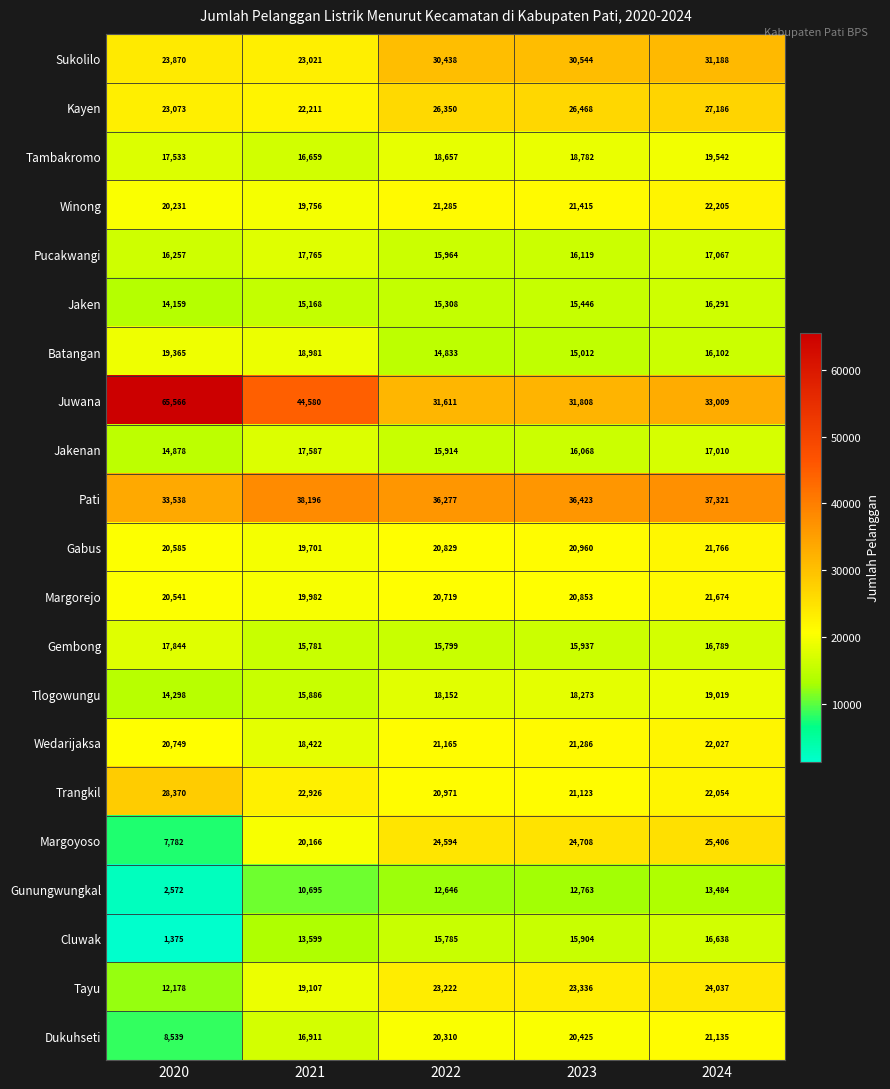

At how many categories does at least one series exceed 29596?

5